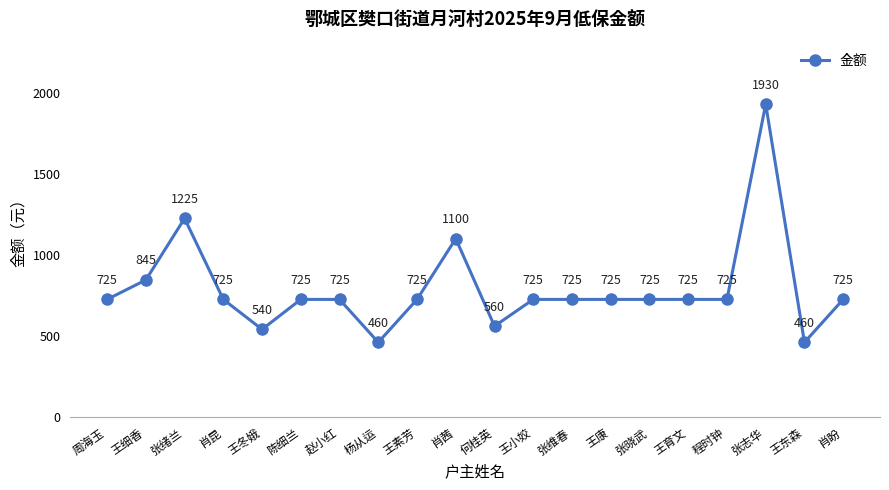

What is the sum of all values?

15820